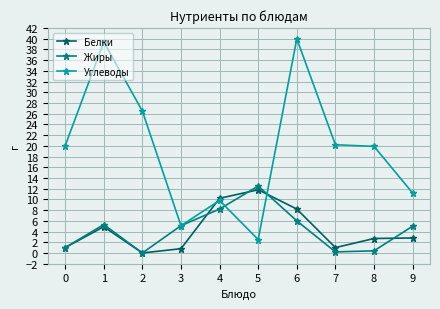

What is the highest value of the Жиры series?

12.5